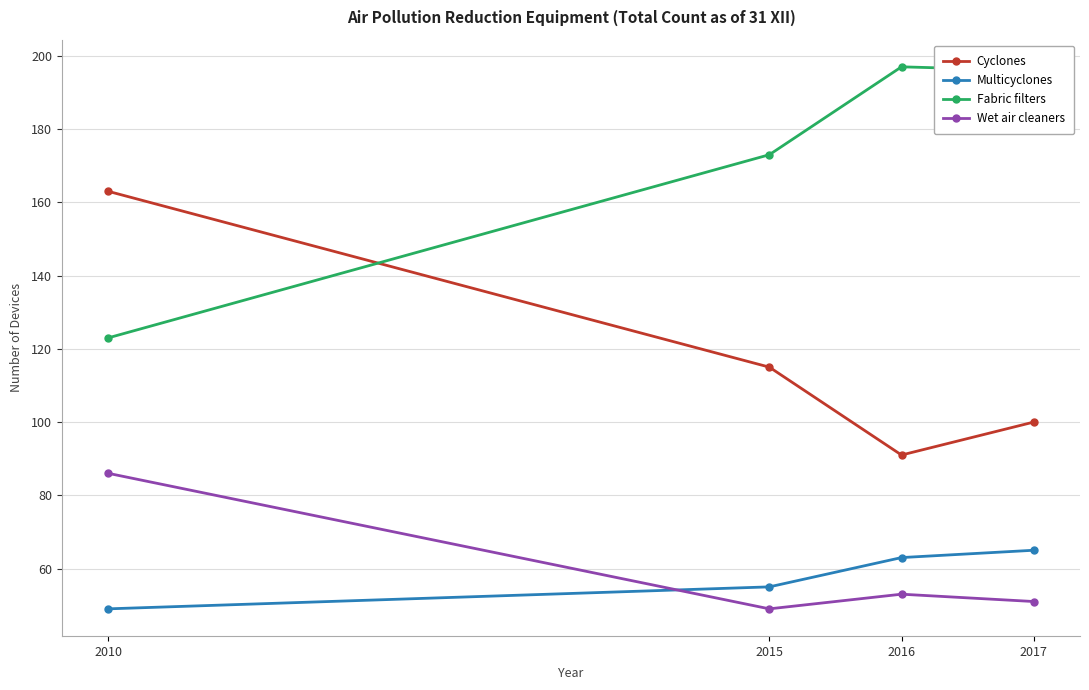

Which series has the largest total across all categories?

Fabric filters